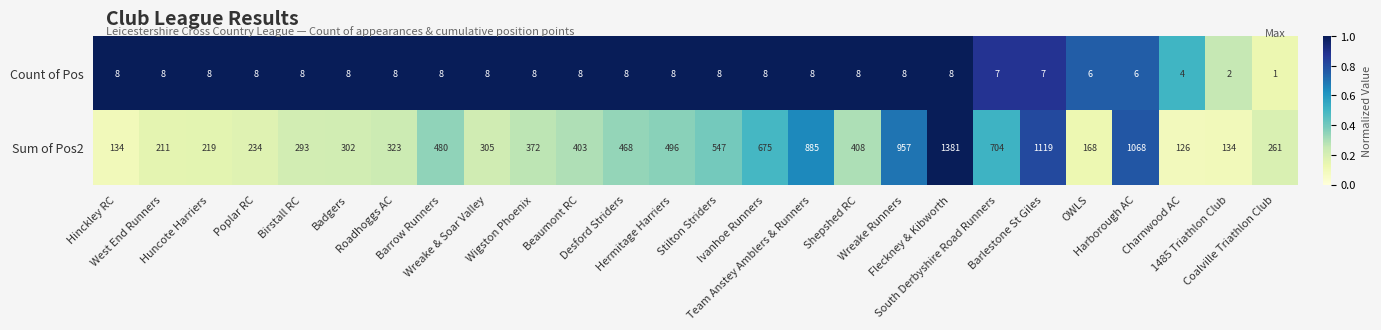

Rank the series by their average value, from highest to lowest.

Sum of Pos2, Count of Pos